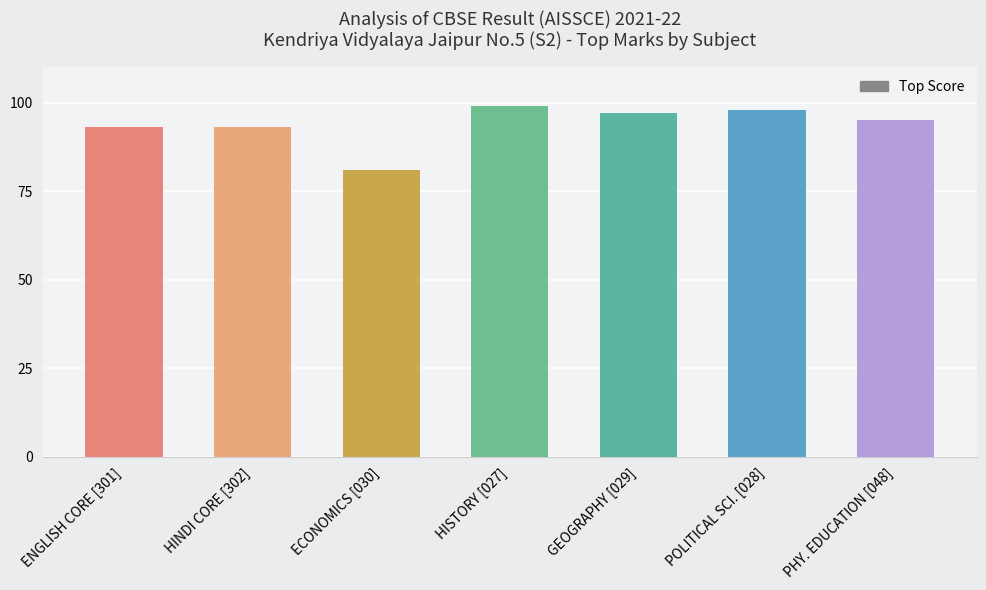

Are the bars grouped side by side (vs. stacked)?

No